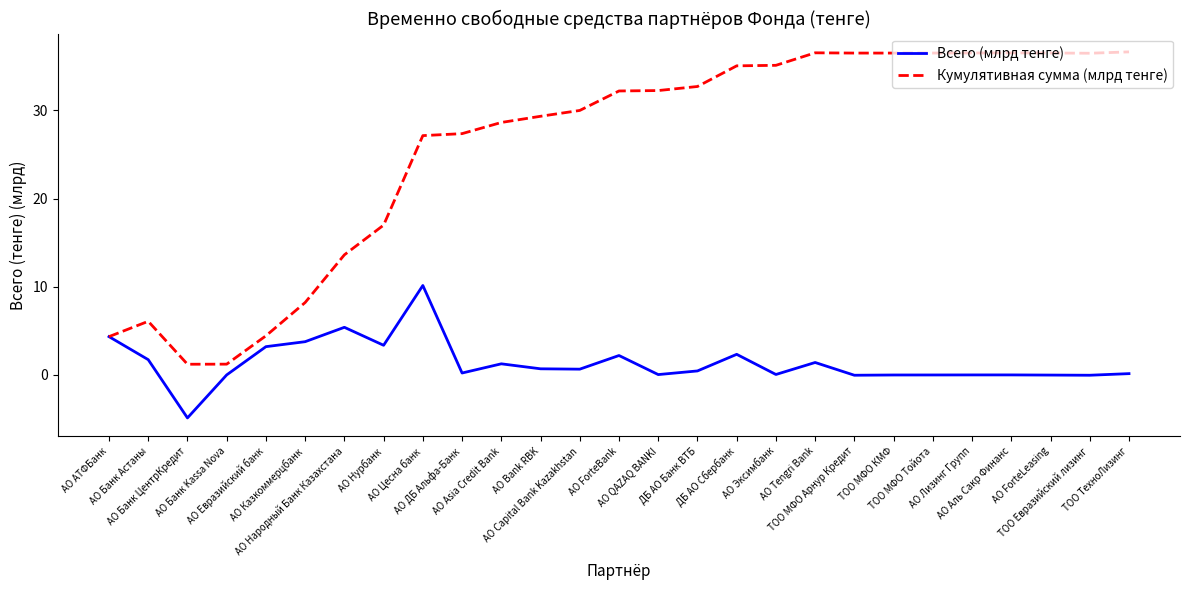

How many lines are shown in the chart?

2